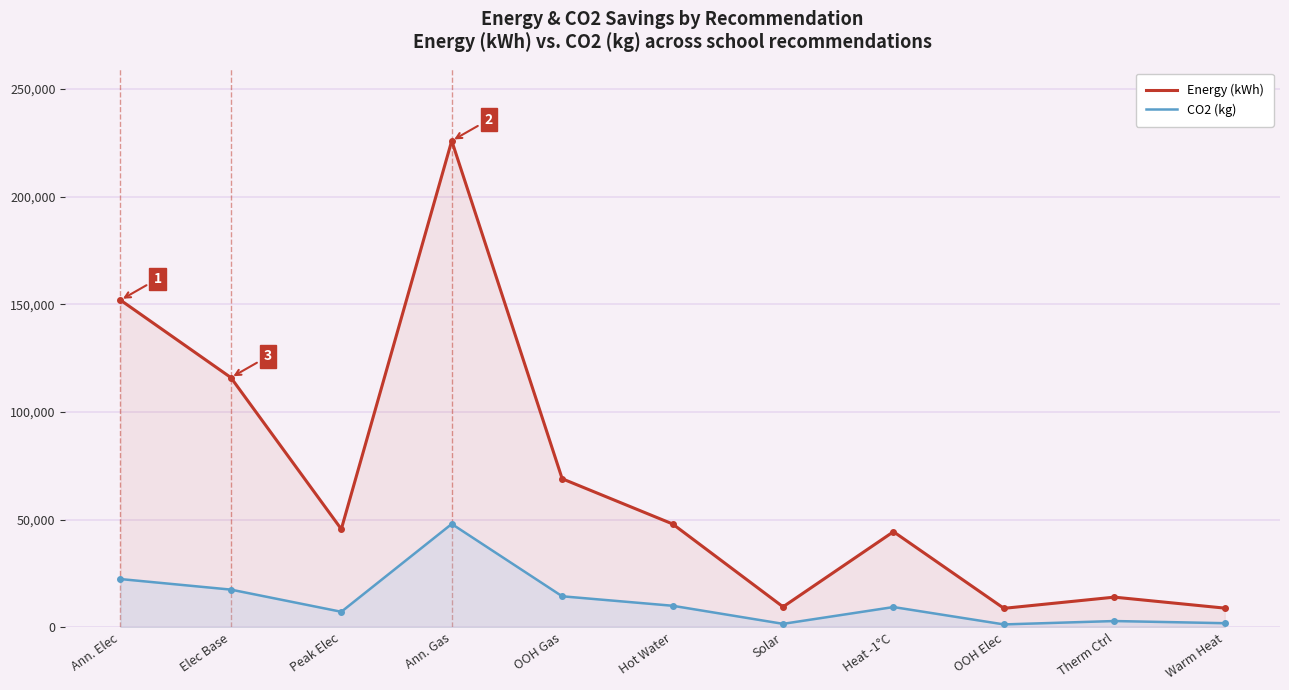

Reading left to right, list all the values displayed in this chart.

Energy (kWh): Ann. Elec=152000	Elec Base=116000	Peak Elec=45600	Ann. Gas=226000	OOH Gas=69000	Hot Water=48000	Solar=9500	Heat -1°C=44400	OOH Elec=8800	Therm Ctrl=14000	Warm Heat=8900
CO2 (kg): Ann. Elec=22400	Elec Base=17500	Peak Elec=7200	Ann. Gas=48000	OOH Gas=14400	Hot Water=10000	Solar=1600	Heat -1°C=9400	OOH Elec=1330	Therm Ctrl=2900	Warm Heat=1900